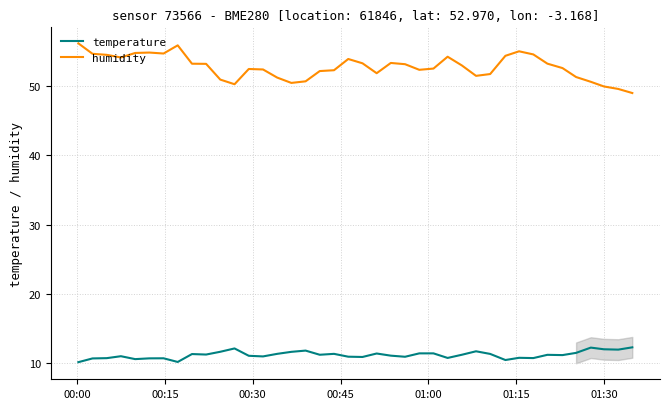

What is the minimum value for humidity?

49.0